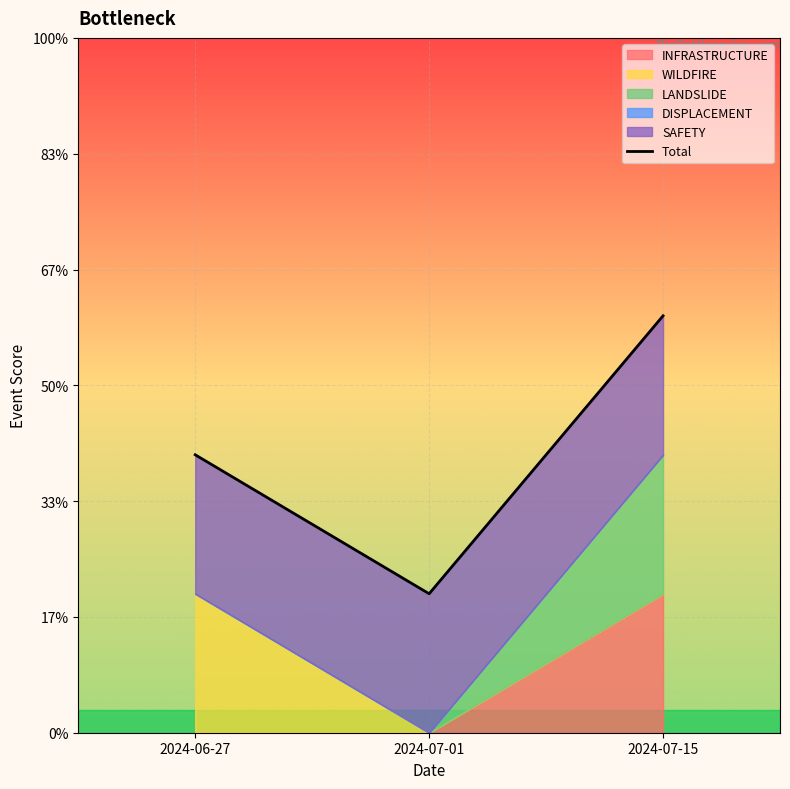

What is the label of the 1st point from the left?

2024-06-27